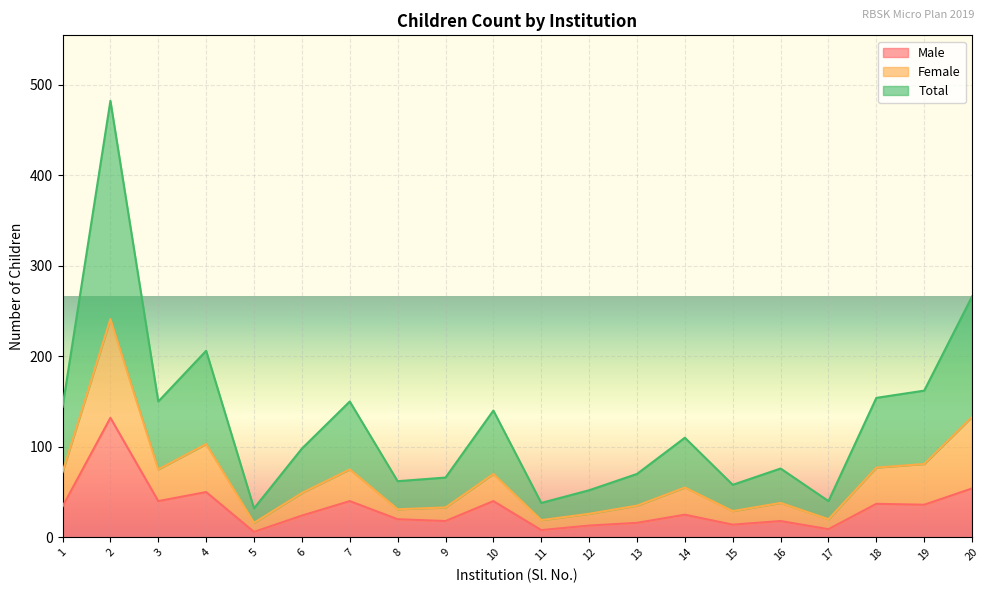

Reading right to left, transcribe all the data shown in this chart.

Male: 20=54	19=36	18=37	17=9	16=18	15=14	14=25	13=16	12=13	11=8	10=40	9=18	8=20	7=40	6=24	5=6	4=50	3=40	2=132	1=34
Female: 20=133	19=81	18=77	17=20	16=38	15=29	14=55	13=35	12=26	11=19	10=70	9=33	8=31	7=75	6=49	5=16	4=103	3=75	2=241	1=72
Total: 20=266	19=162	18=154	17=40	16=76	15=58	14=110	13=70	12=52	11=38	10=140	9=66	8=62	7=150	6=98	5=32	4=206	3=150	2=482	1=144